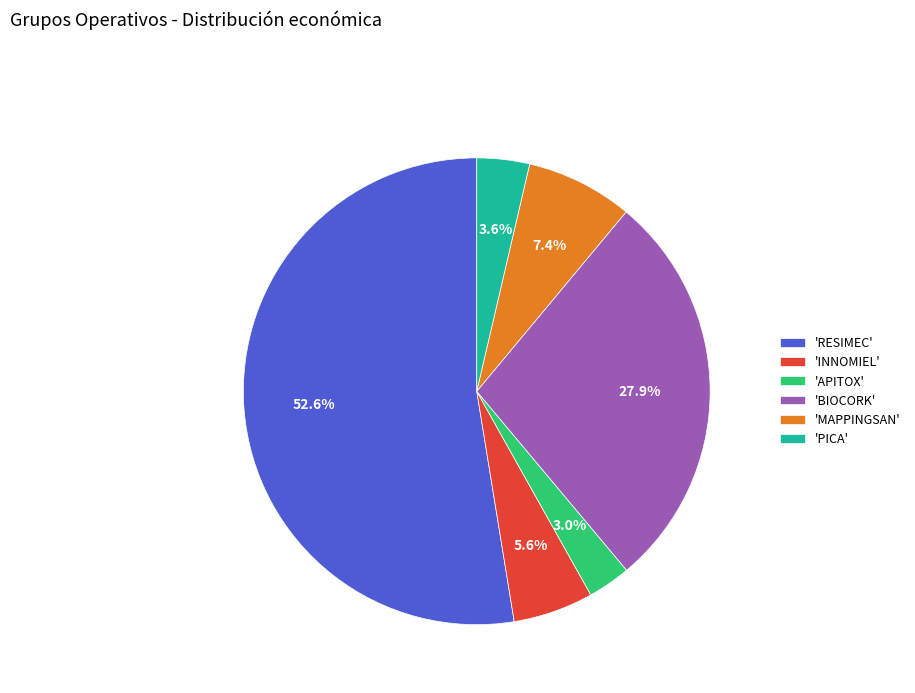

Between 'INNOMIEL' and 'RESIMEC', which is larger?

'RESIMEC'